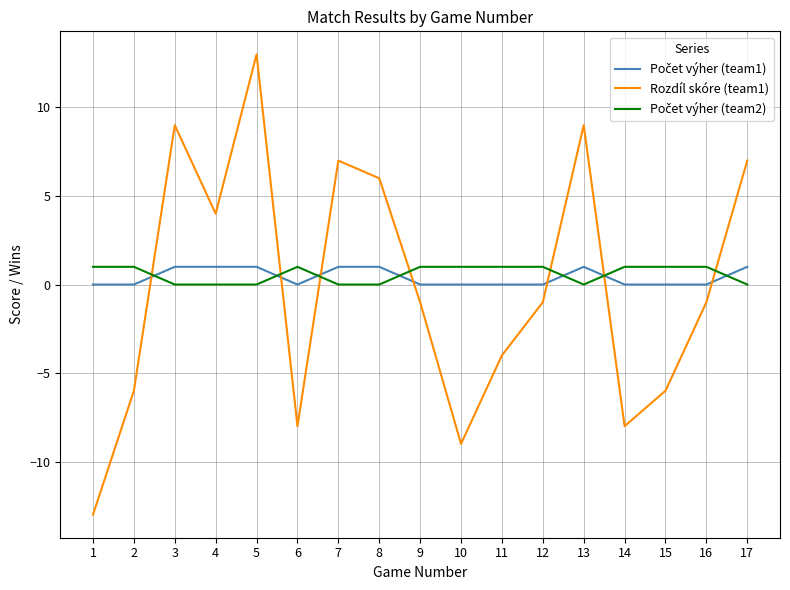

What is the minimum value shown in the chart?

-13